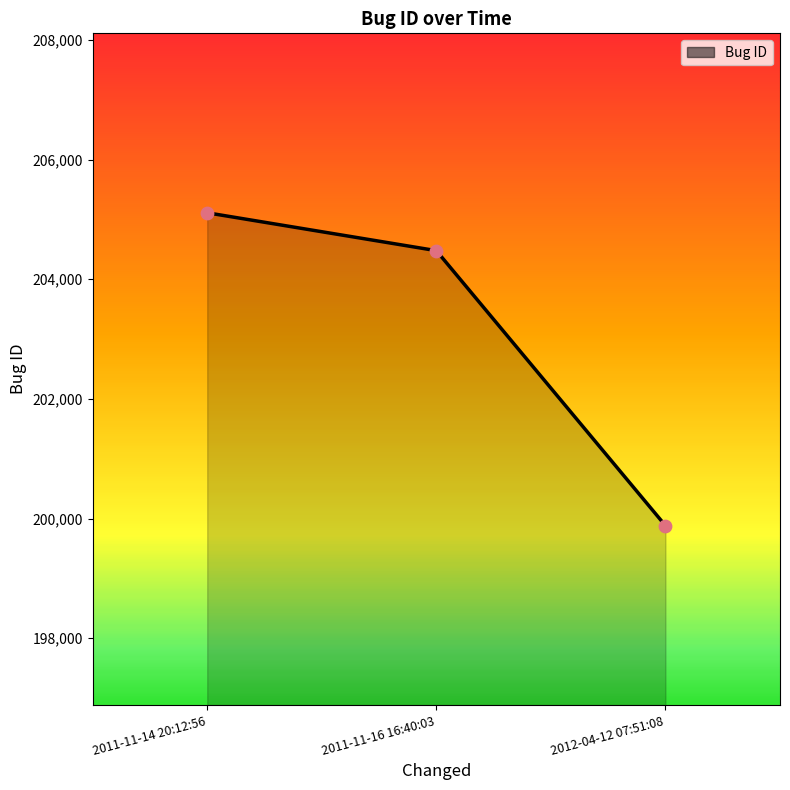

What is the ratio of the value at 2011-11-14 20:12:56 to the value at 2012-04-12 07:51:08?

1.0